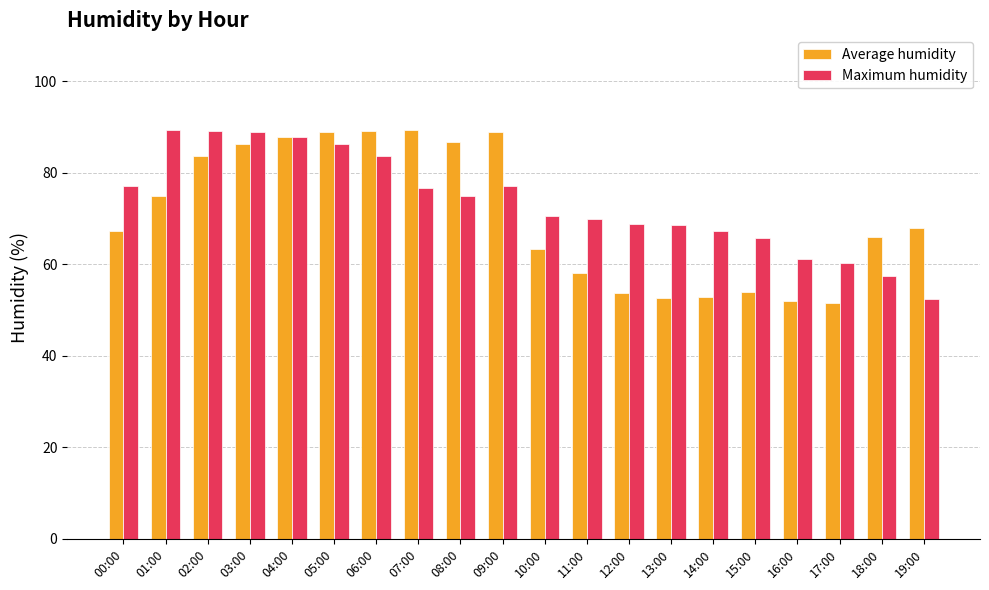

What is the total value across all series at 03:00?

175.1